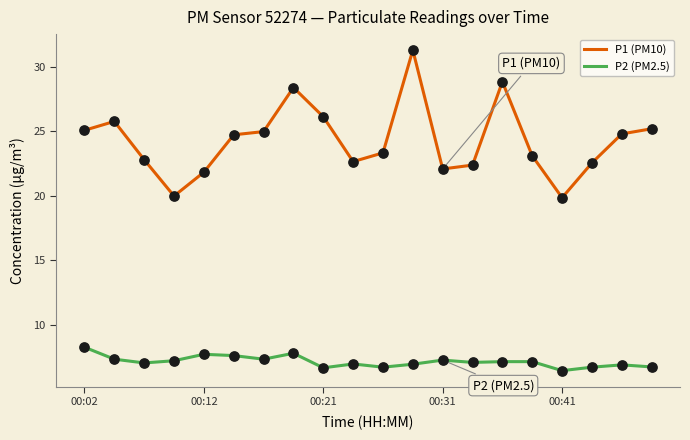

Which series has the largest total across all categories?

P1 (PM10)